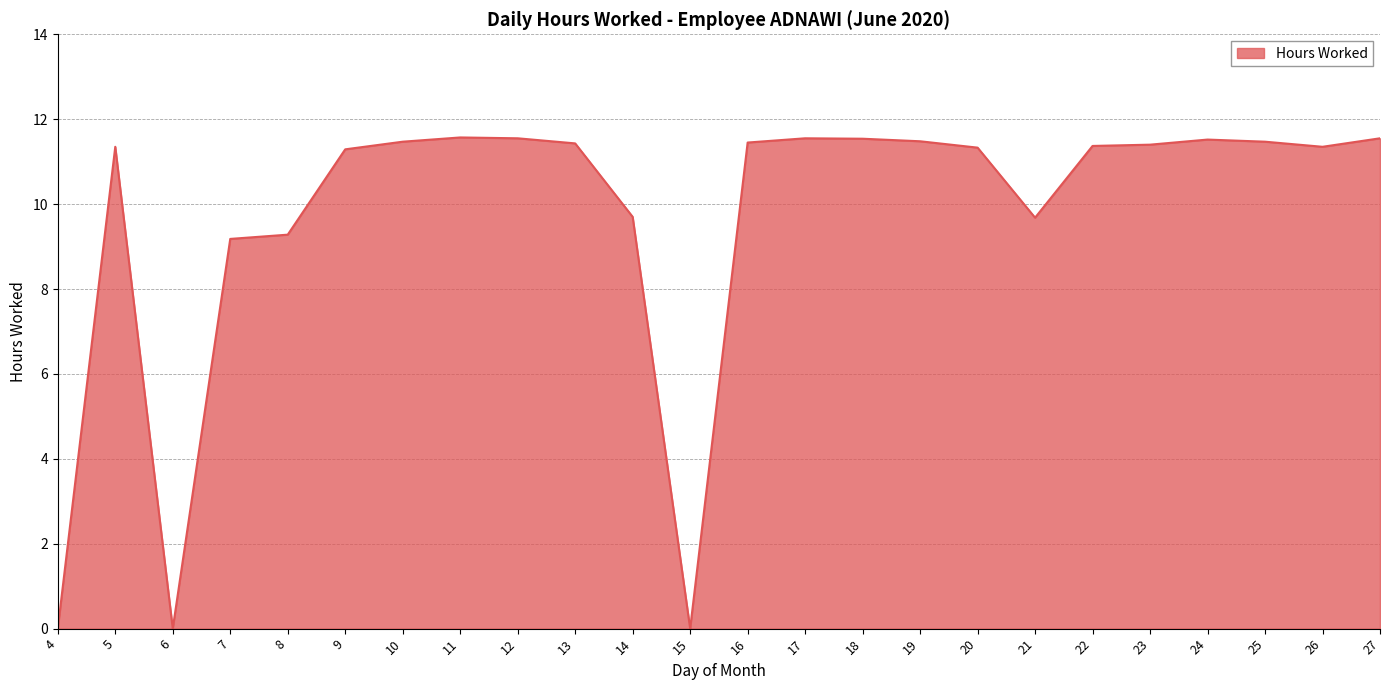

Is it true that the value at 21 is 6.6?

False